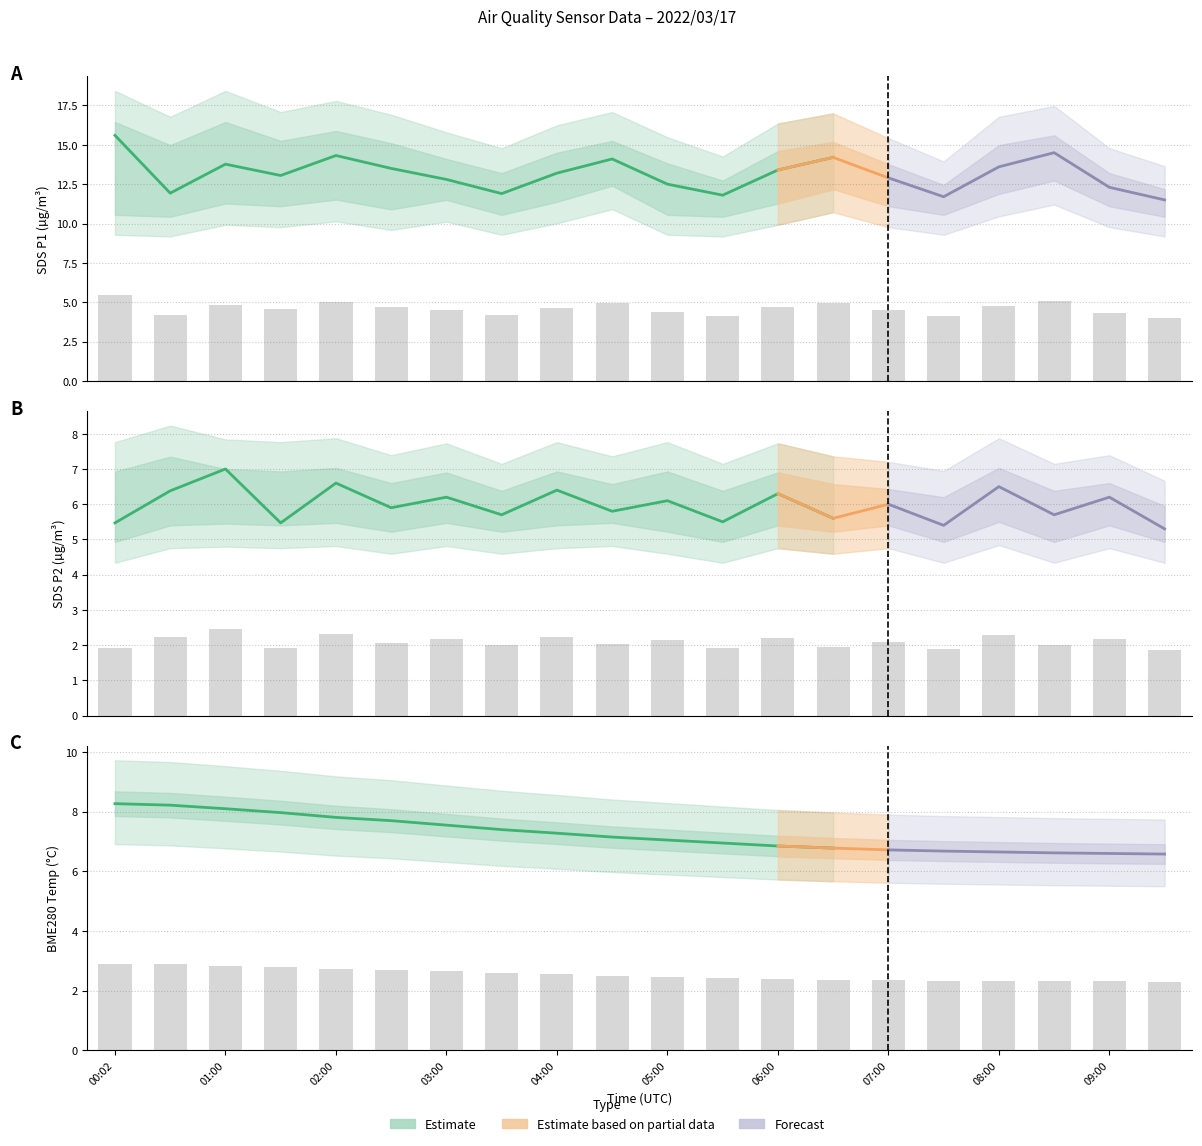

What is the sum of the BME280_temperature values at 07:00 and 03:00?

5.0